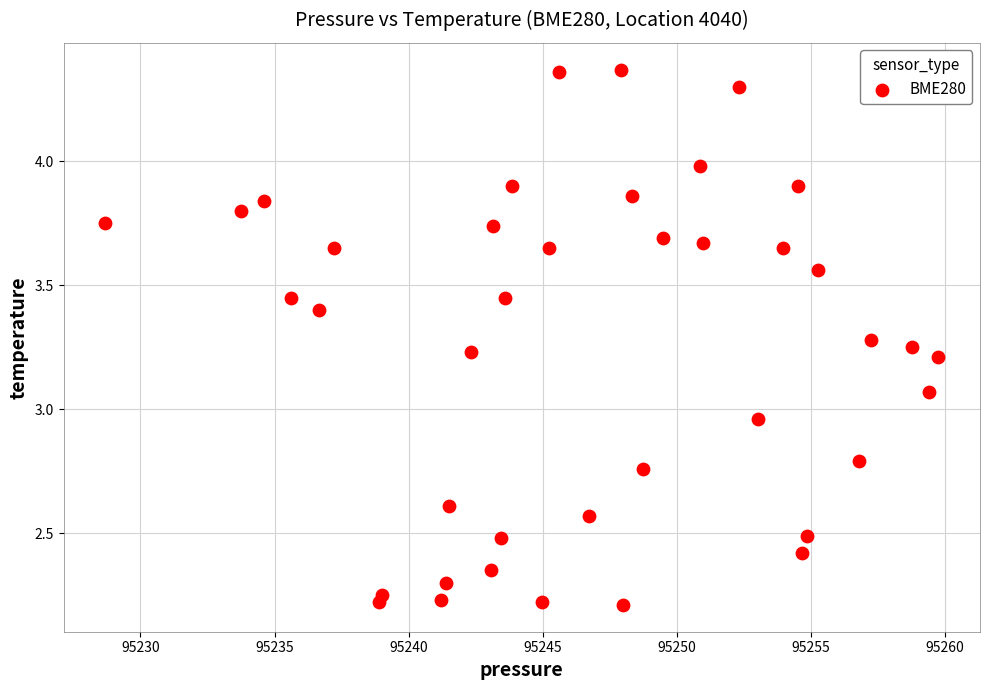

What is the range of X values (max minus min)?

31.1